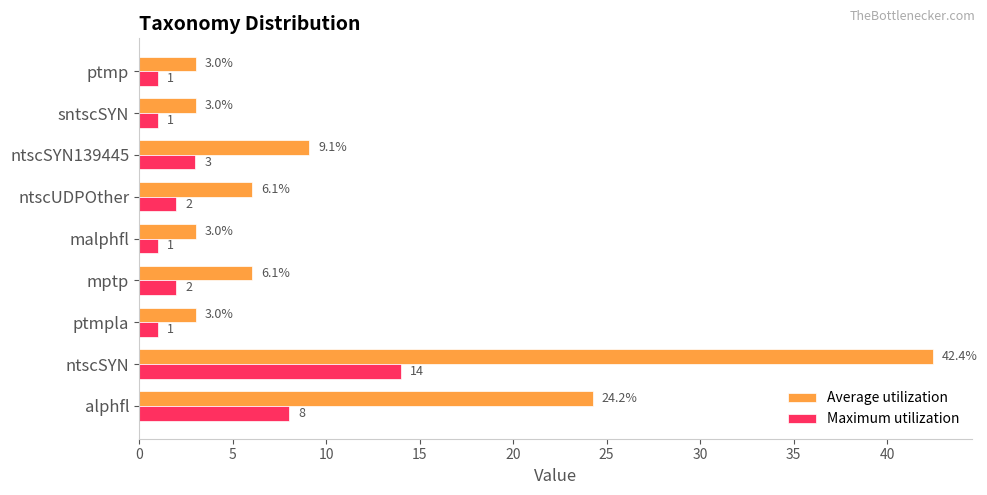

Rank the series by their average value, from highest to lowest.

Average utilization, Maximum utilization